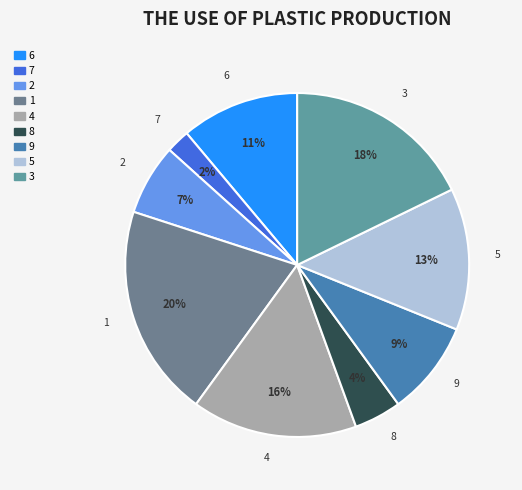

To the nearest percent, what is the combined percentage of 8 and 4?

20%